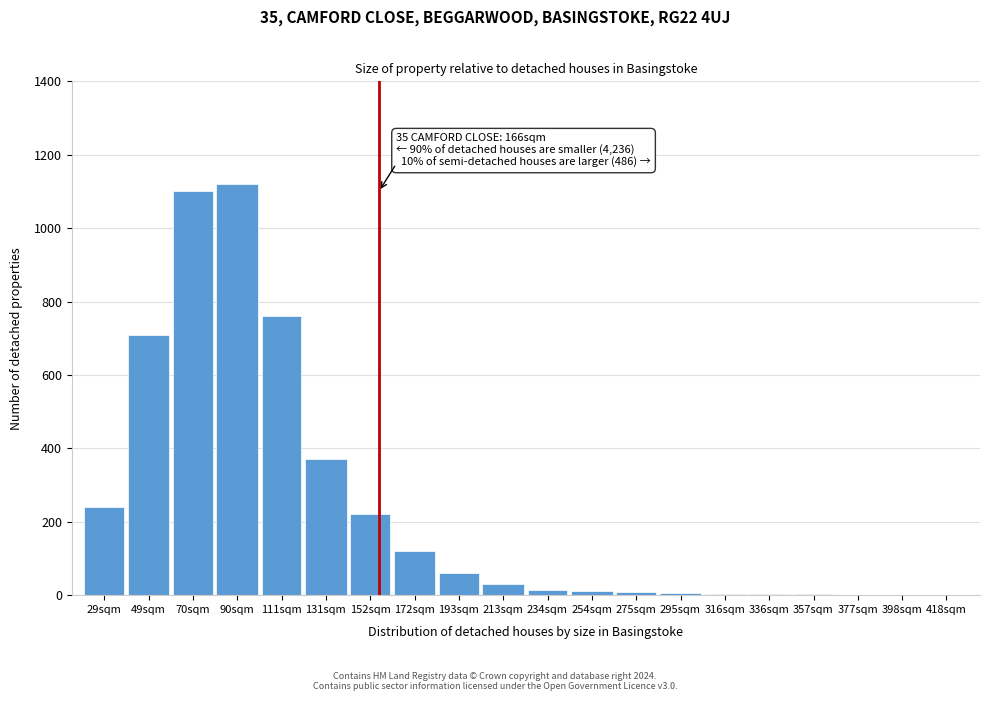

Read the value at 152sqm, to the nearest 100.

200